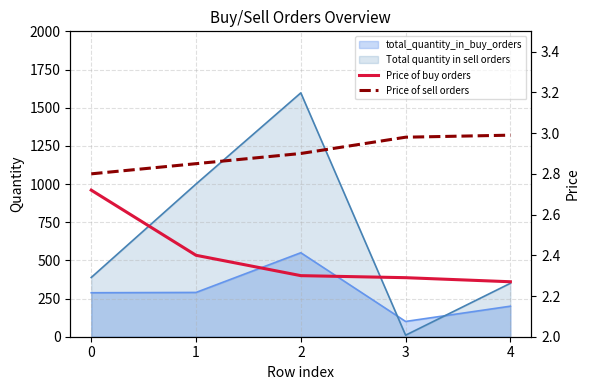

What is the maximum value for Total quantity in sell orders?

1597